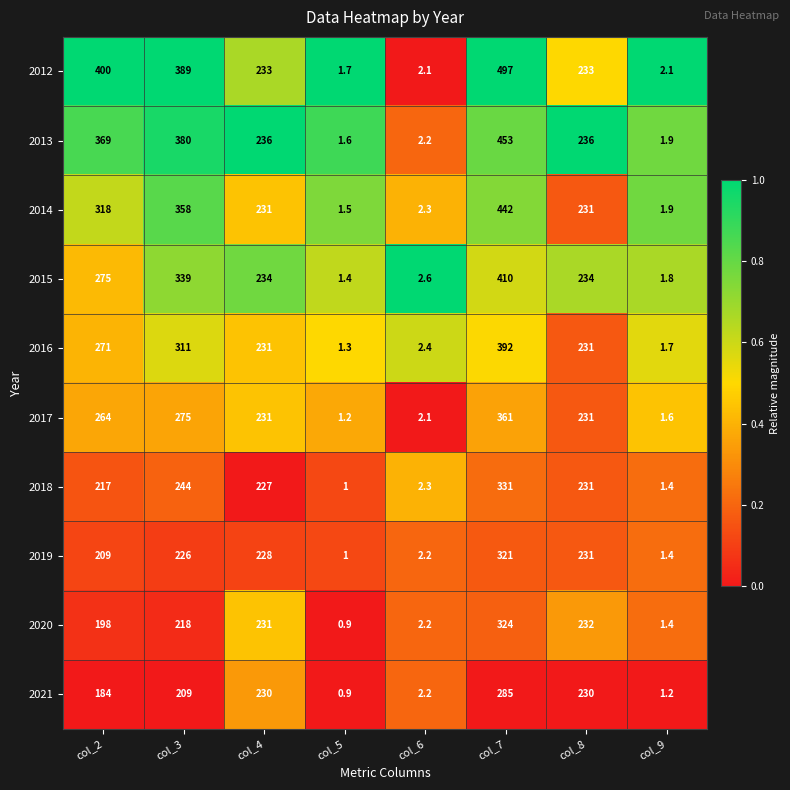

What is the difference between the maximum and minimum values in the 2021 series?

284.1